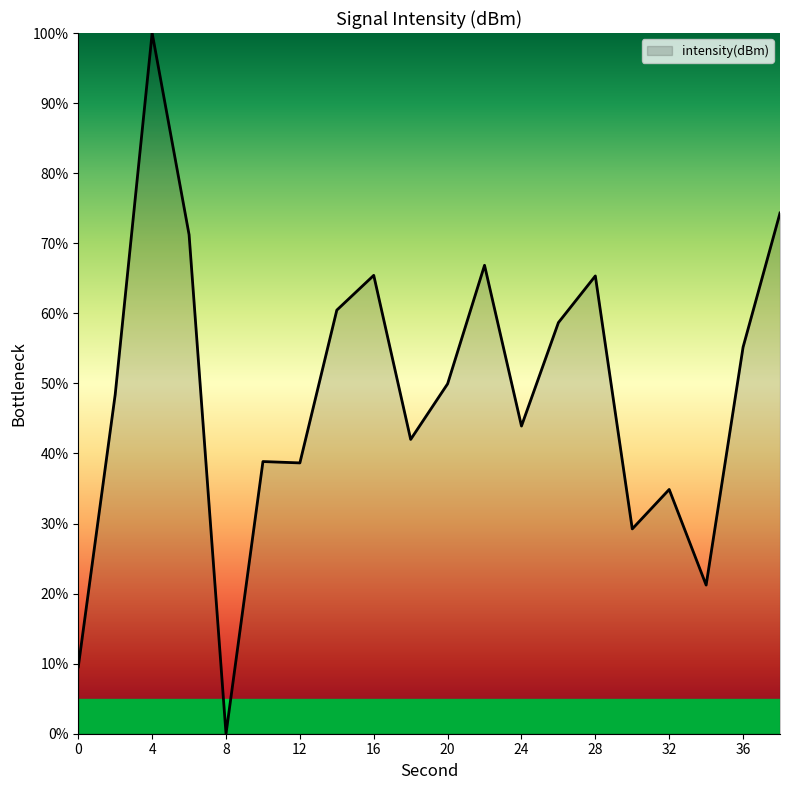

What is the greatest value displayed?

100.0